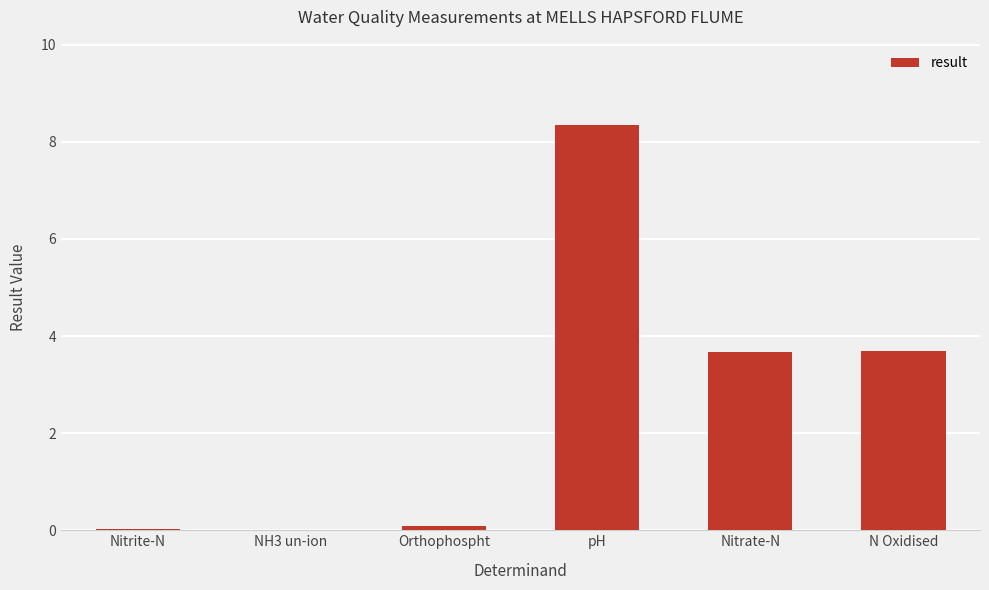

At which category does the chart reach its peak across all series?

pH